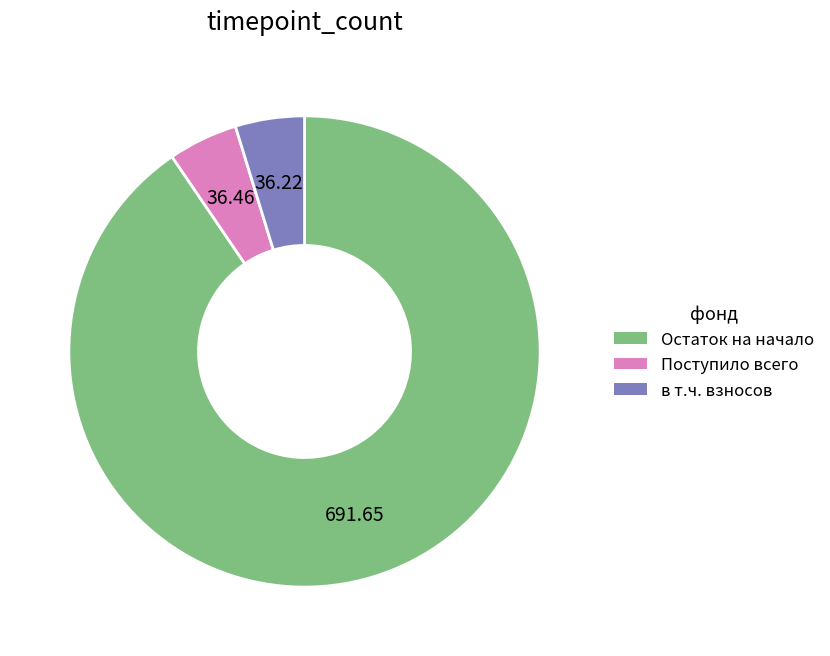

How many slices are in this pie chart?

3